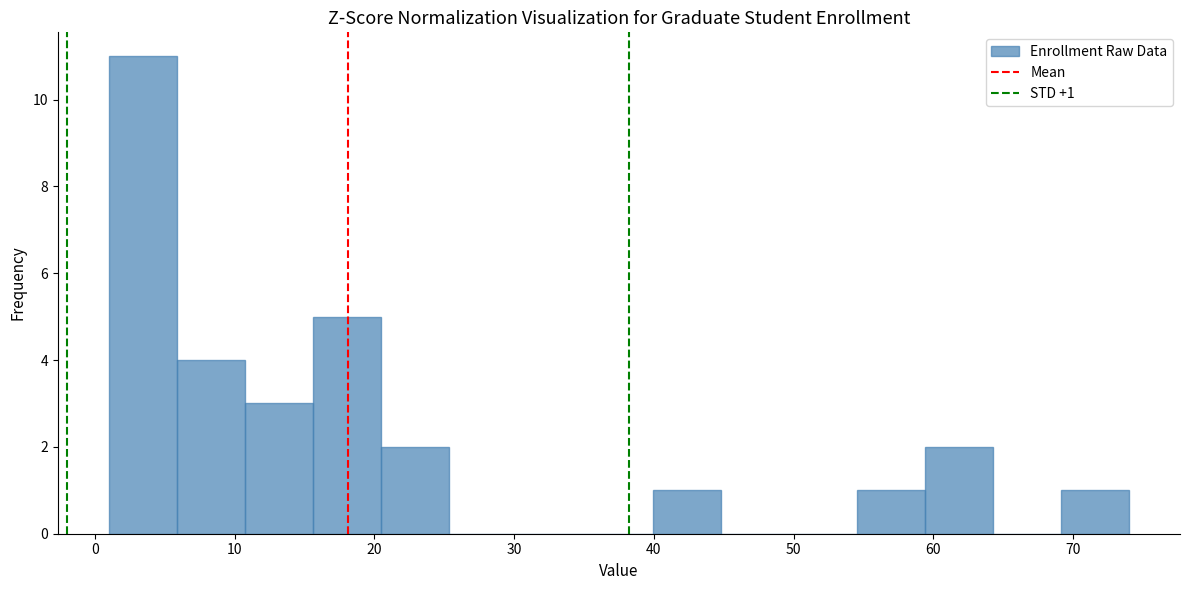

Over which range of the x-axis is the bar tallest?

1 to 6